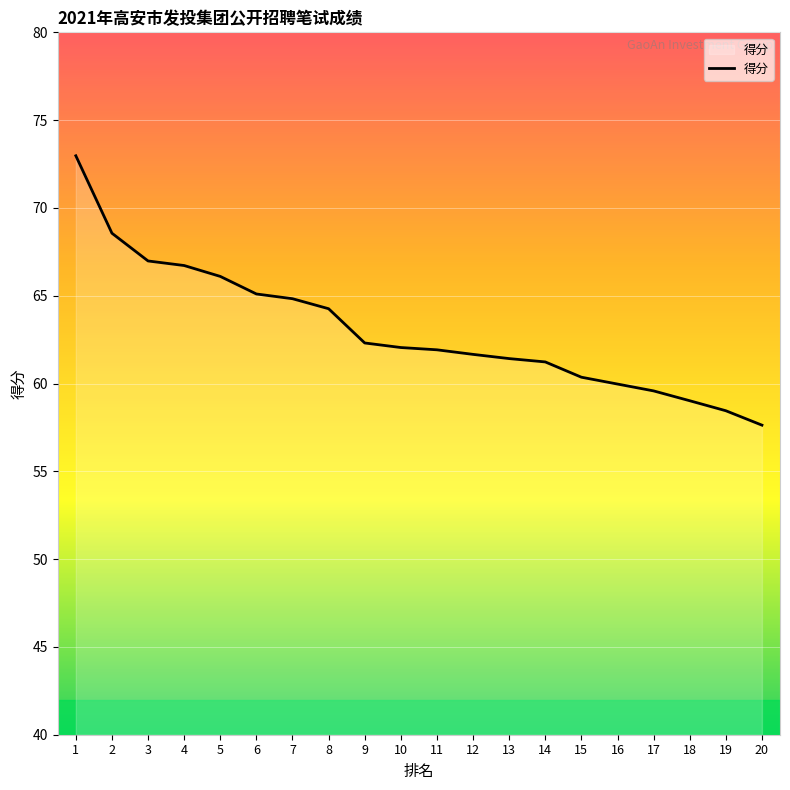

Which has a higher value, 8 or 7?

7